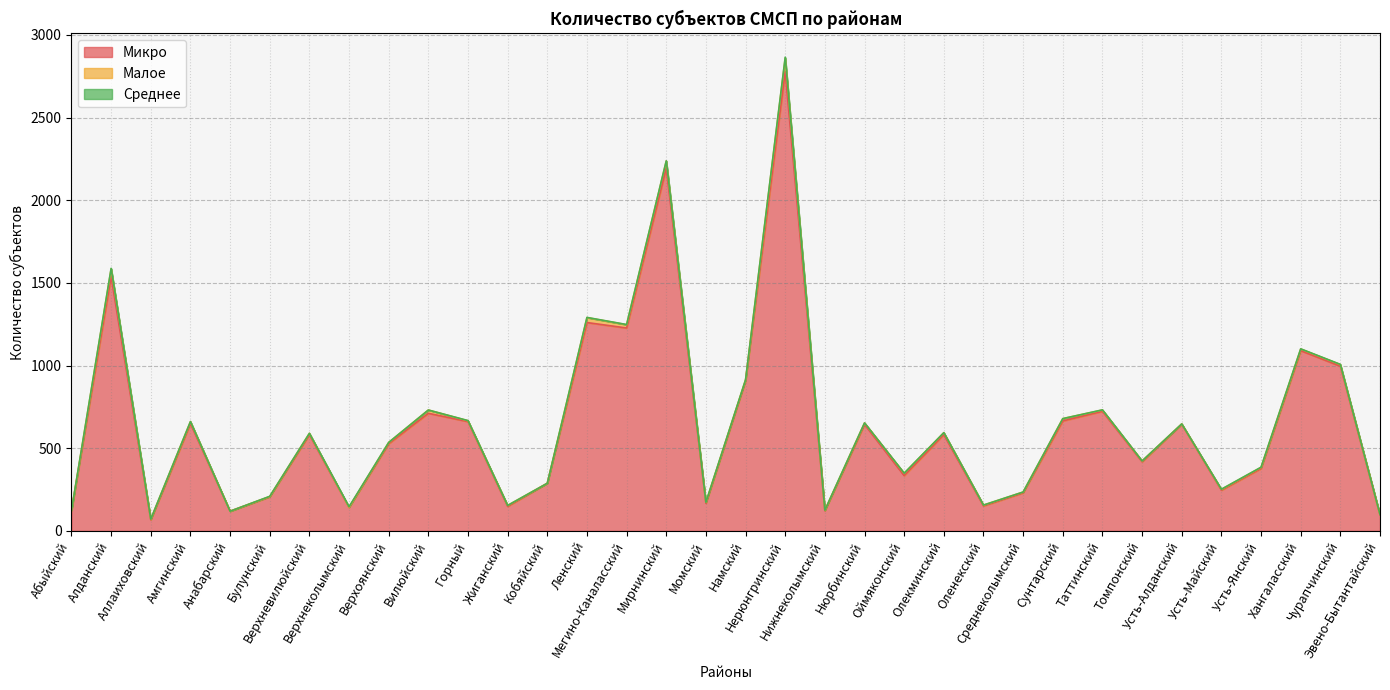

How many series are shown in this chart?

3